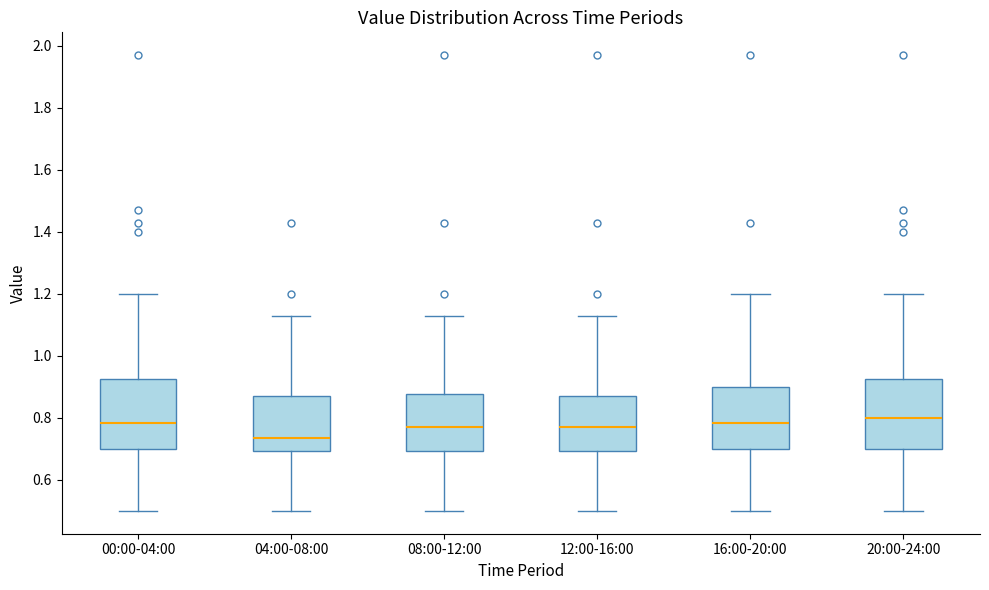

Reading left to right, read every box against the y-axis: the position of its median line, the range the box covers, and the ends of its whiskers. The values are not printed on the chart, so give them approximately, as read against the axis.

00:00-04:00: median 0.78, box 0.70 to 0.92, whiskers 0.50 to 1.20
04:00-08:00: median 0.74, box 0.70 to 0.88, whiskers 0.50 to 1.14
08:00-12:00: median 0.78, box 0.70 to 0.88, whiskers 0.50 to 1.14
12:00-16:00: median 0.78, box 0.70 to 0.88, whiskers 0.50 to 1.14
16:00-20:00: median 0.78, box 0.70 to 0.90, whiskers 0.50 to 1.20
20:00-24:00: median 0.80, box 0.70 to 0.92, whiskers 0.50 to 1.20